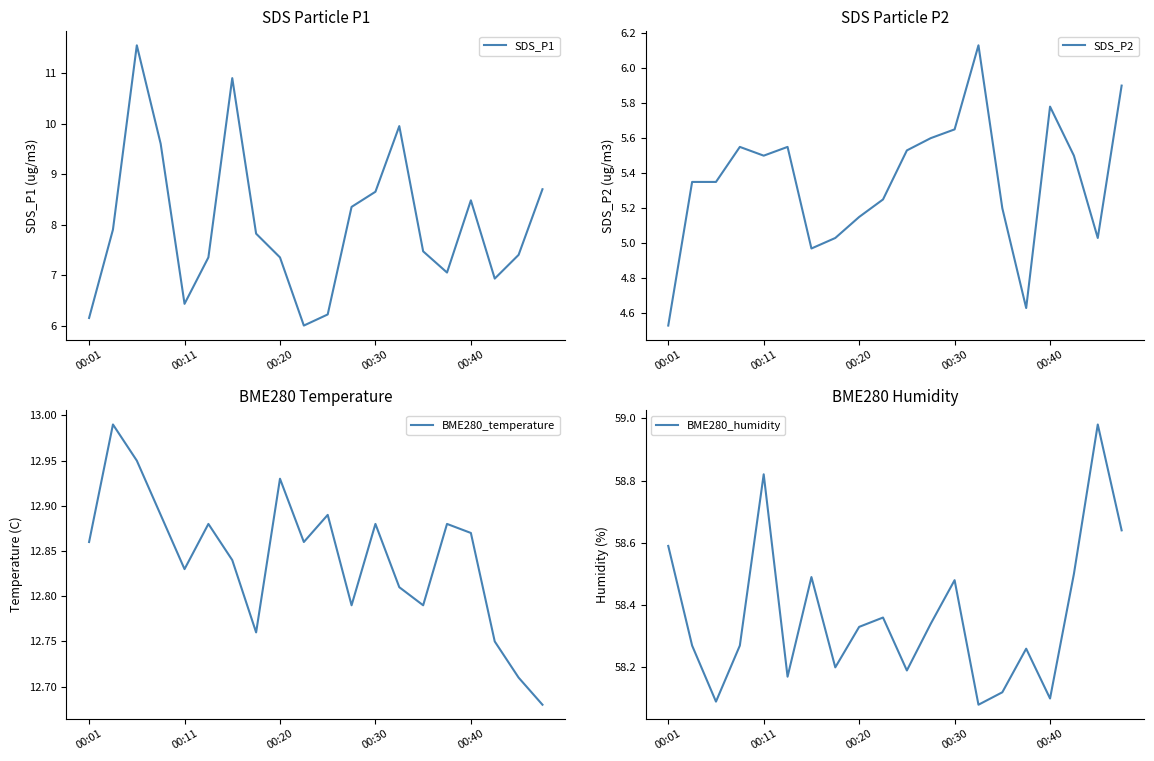

At which label does SDS_P2 reach its peak?

13